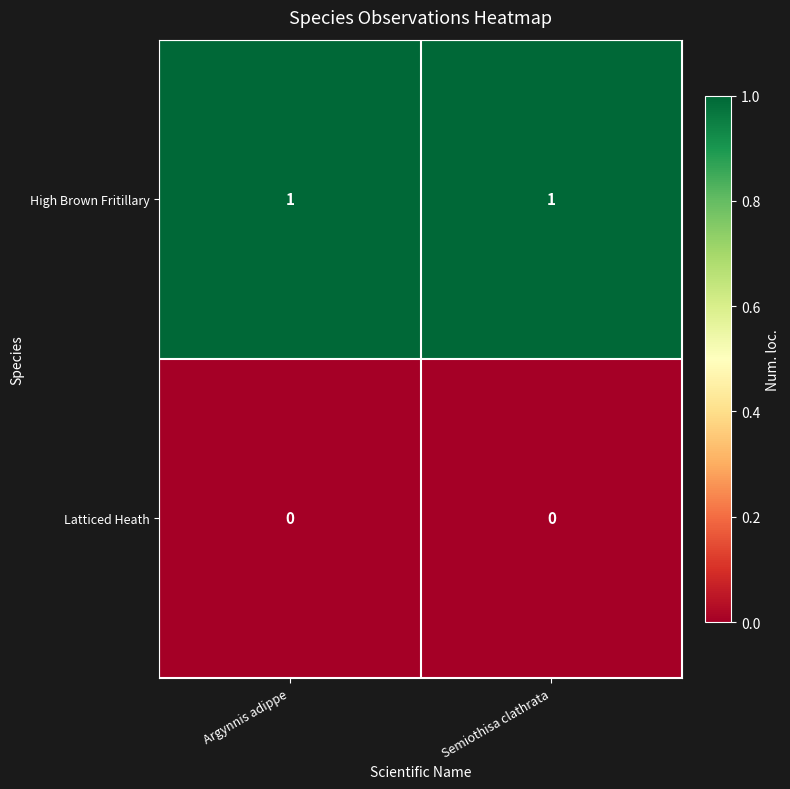

Is the value of High Brown Fritillary at Semiothisa clathrata greater than the value of Latticed Heath at Argynnis adippe?

Yes